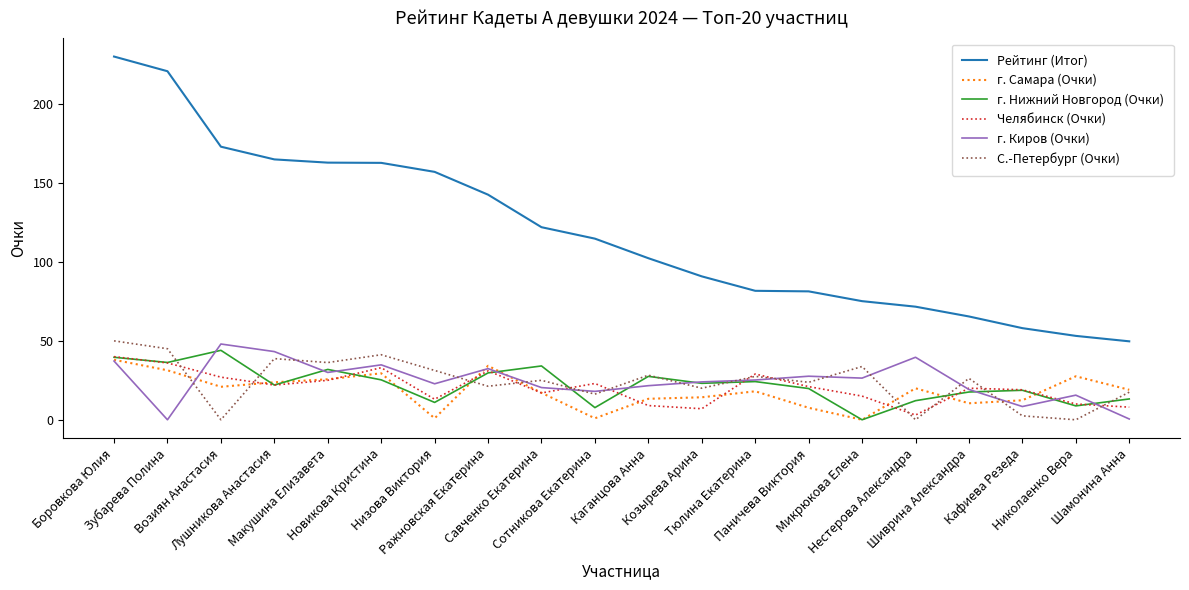

Which category has the highest value across all series?

Боровкова Юлия